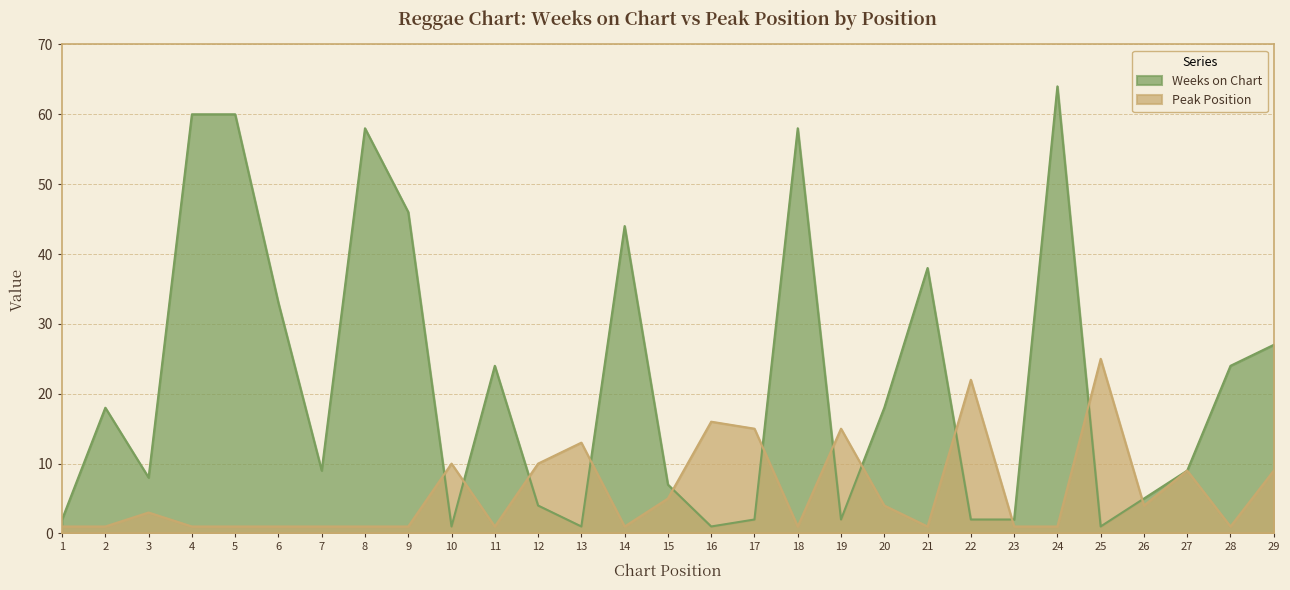

How many data points does each series have?

29